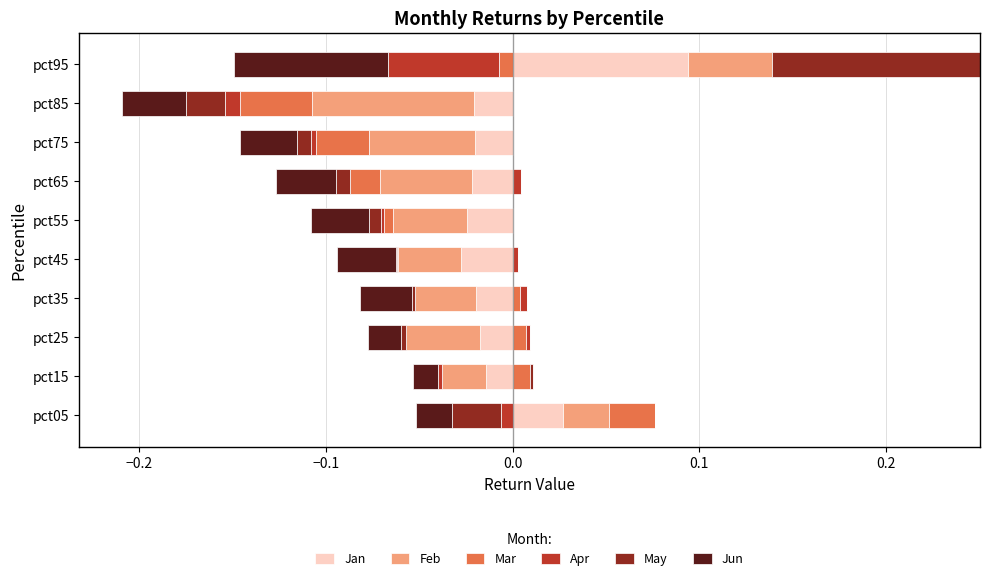

The May series shows -0.0 at pct45. True or false?

True